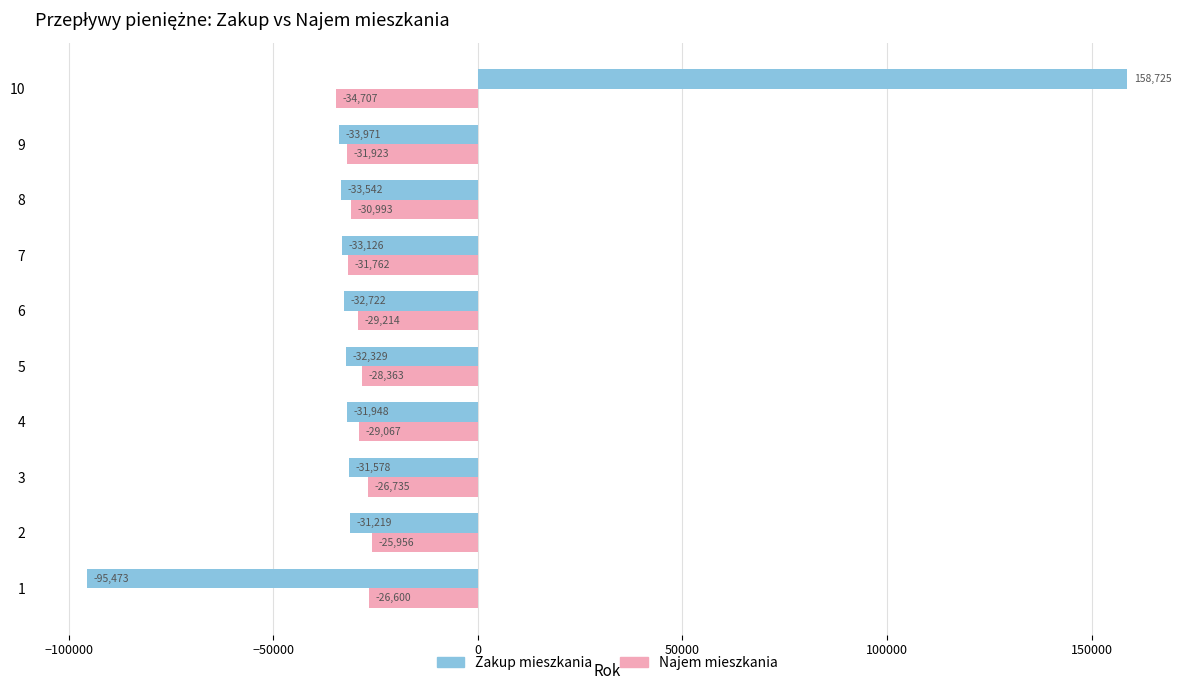

How many values in Zakup mieszkania are below zero?

9